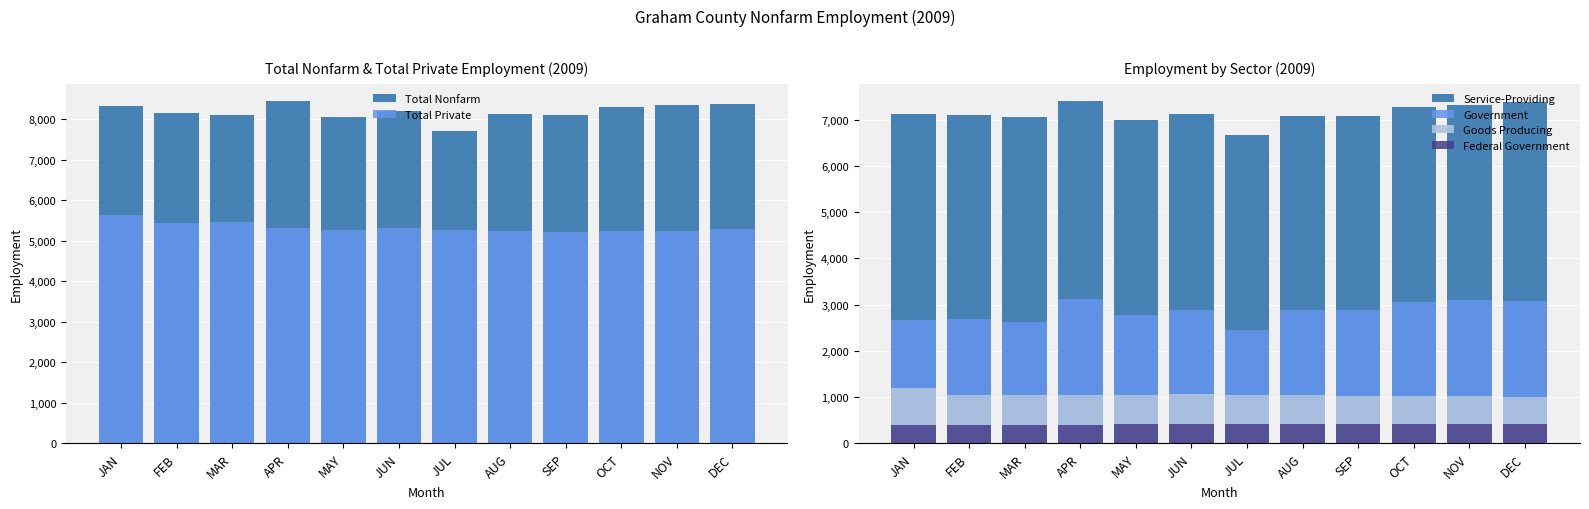

What is the total value across all series at JAN?

25375